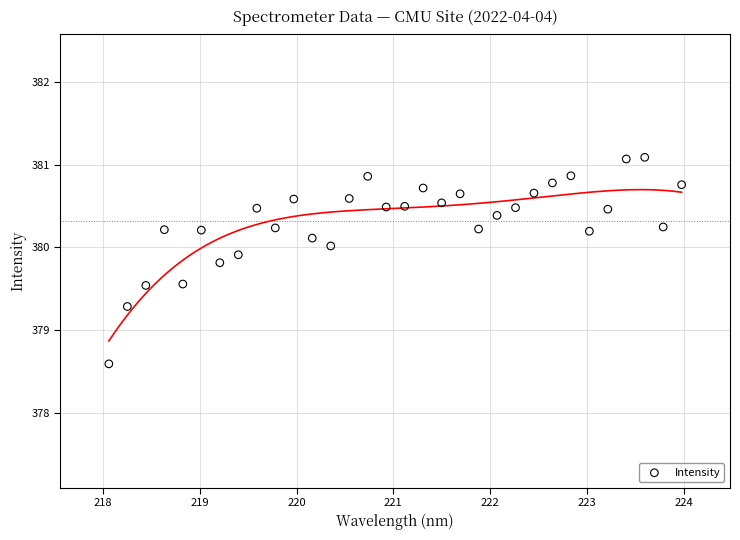

What is the range of Y values (max minus min)?

2.5